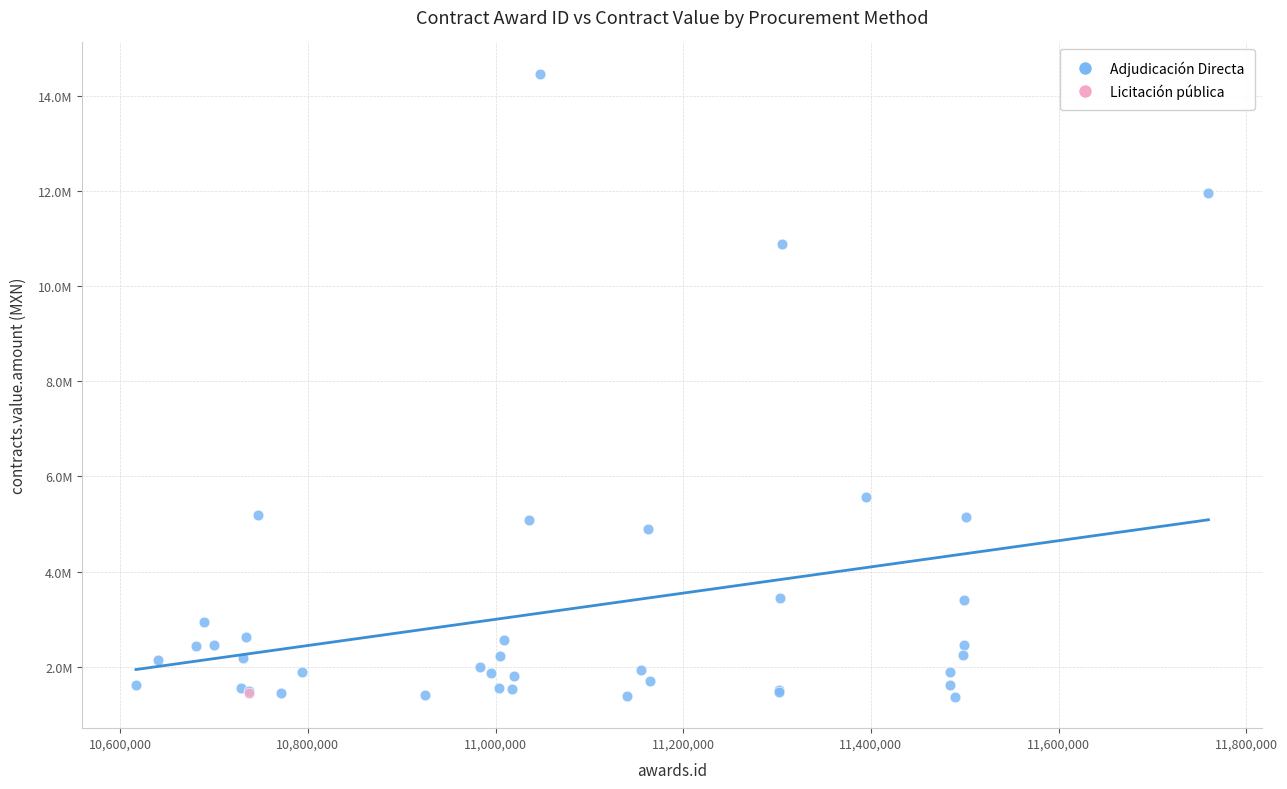

What are all the series names shown in the legend?

Adjudicación Directa, Licitación pública